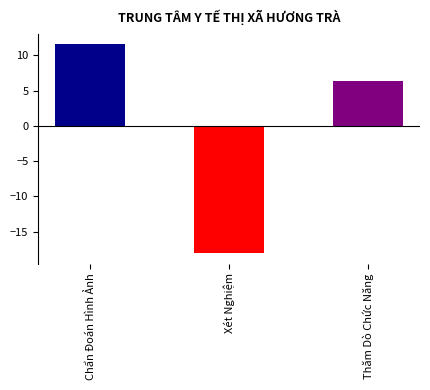

Which has a higher value, Chẩn Đoán Hình Ảnh or Thăm Dò Chức Năng?

Chẩn Đoán Hình Ảnh